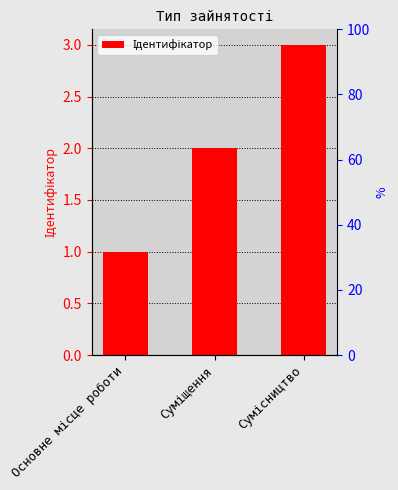

Reading left to right, extract all data points from this chart.

Основне місце роботи=1	Суміщення=2	Сумісництво=3